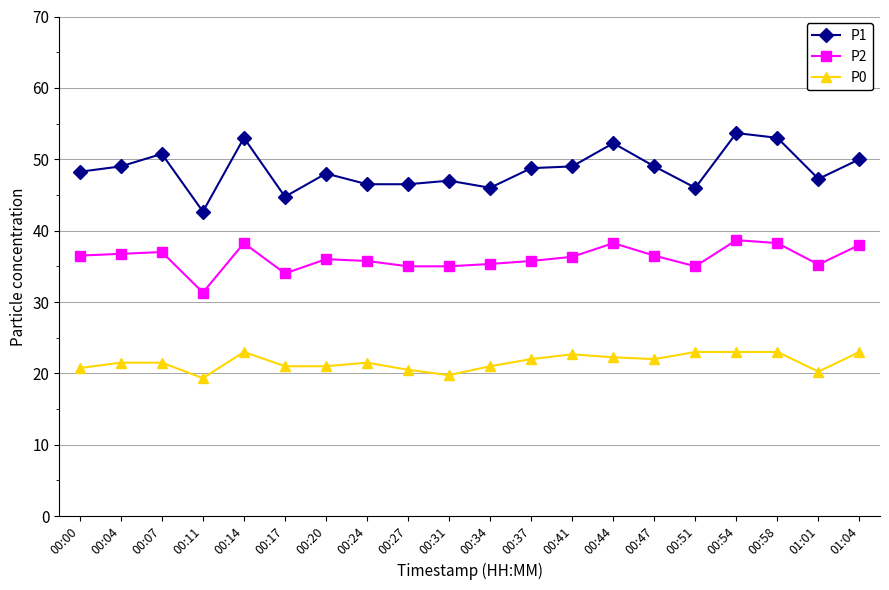

How many categories are shown in the chart?

20